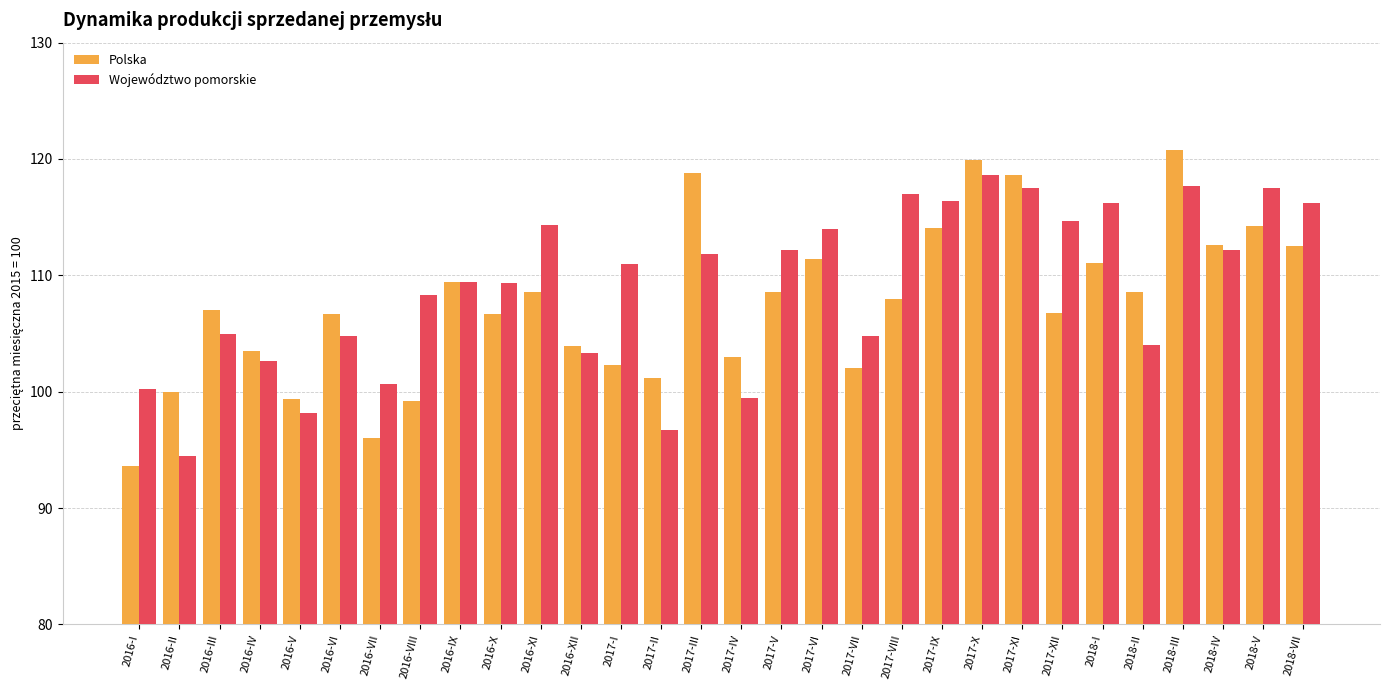

Is it true that Polska equals 99.2 at 2016-VIII?

True